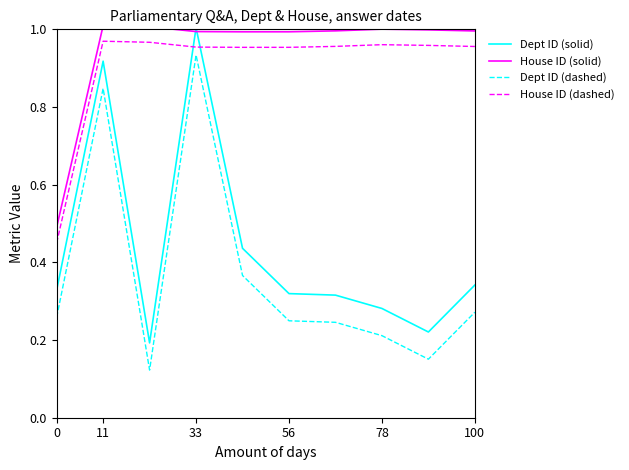

True or false: House ID (solid) and House ID (dashed) cross at least once.

False